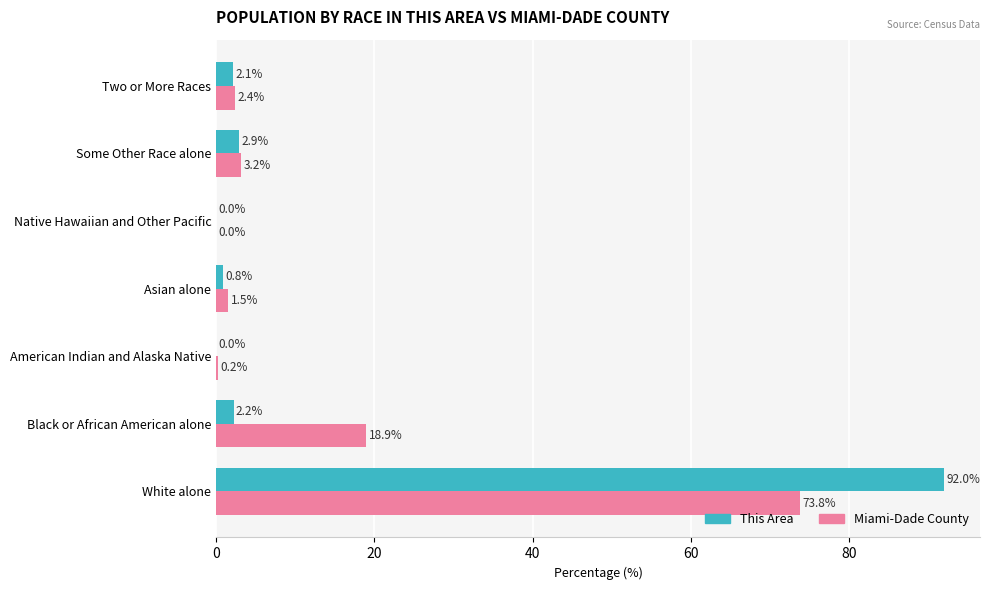

What is the sum of all This Area values?

100.0